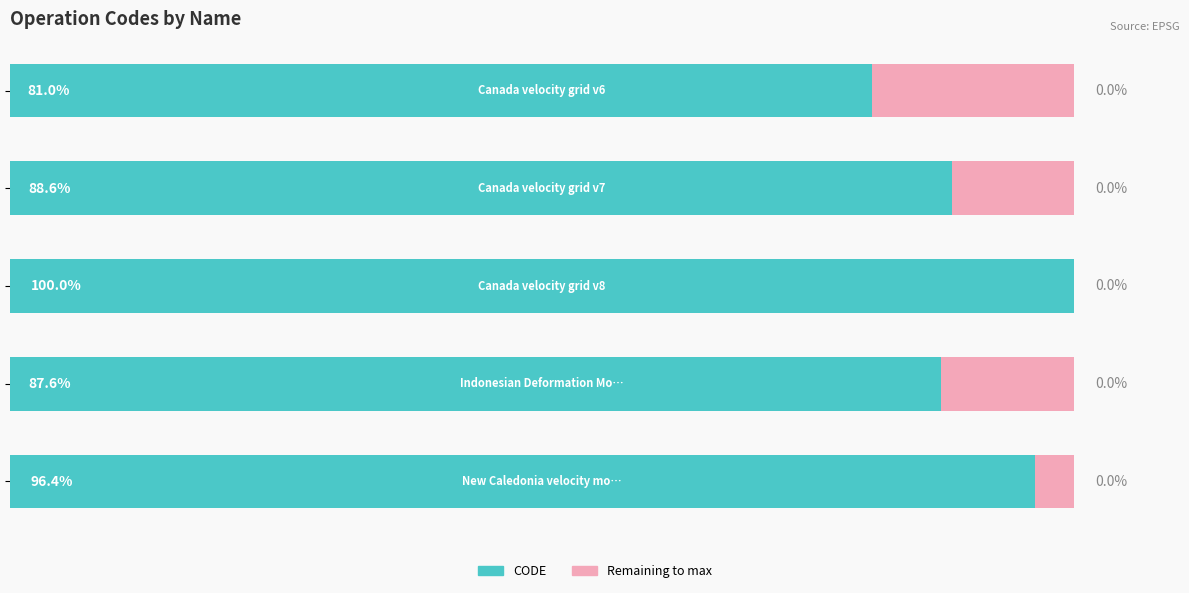

Reading left to right, list all the values displayed in this chart.

CODE: 0=8676	2000=9483	4000=10707	6000=9375	8000=10323
Remaining to max: 0=2031	2000=1224	4000=0	6000=1332	8000=384